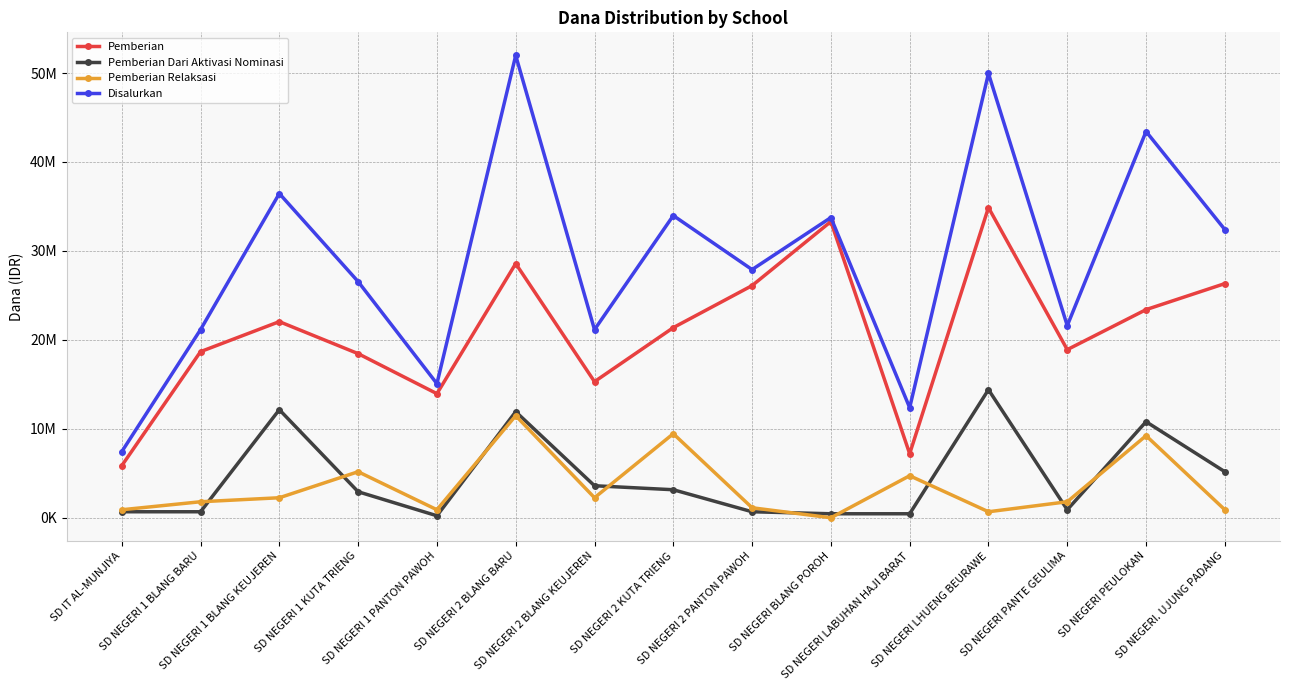

Where is Pemberian nearest to the value 20362500?

SD NEGERI 2 KUTA TRIENG